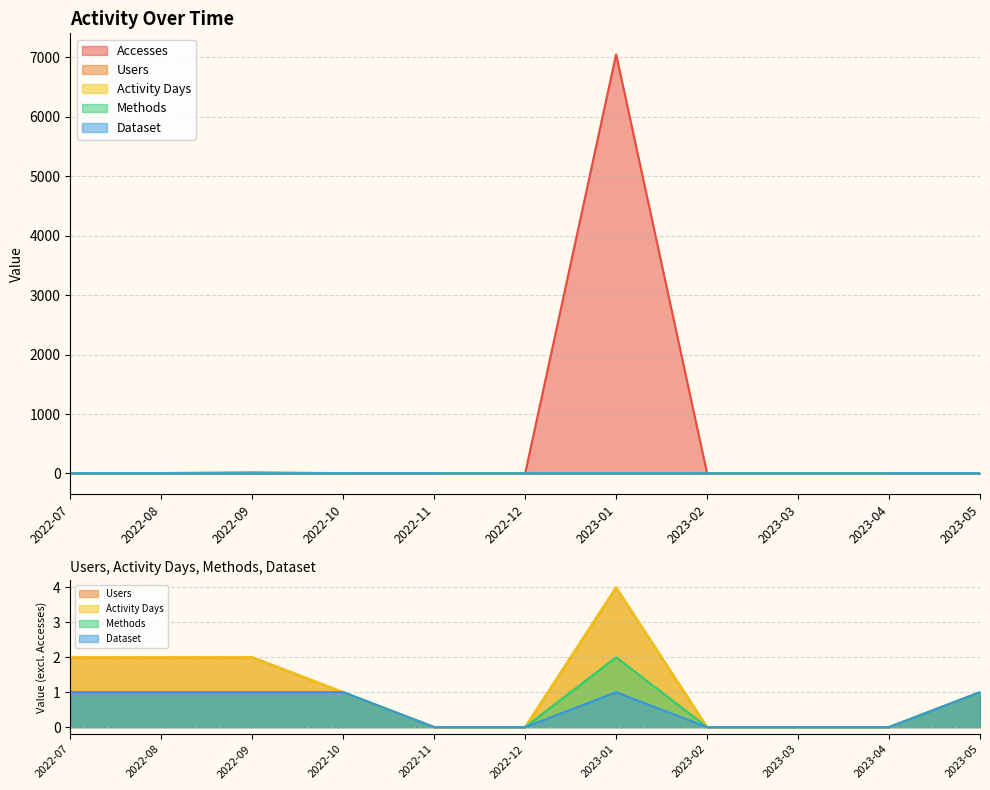

Which series has the largest total across all categories?

Accesses